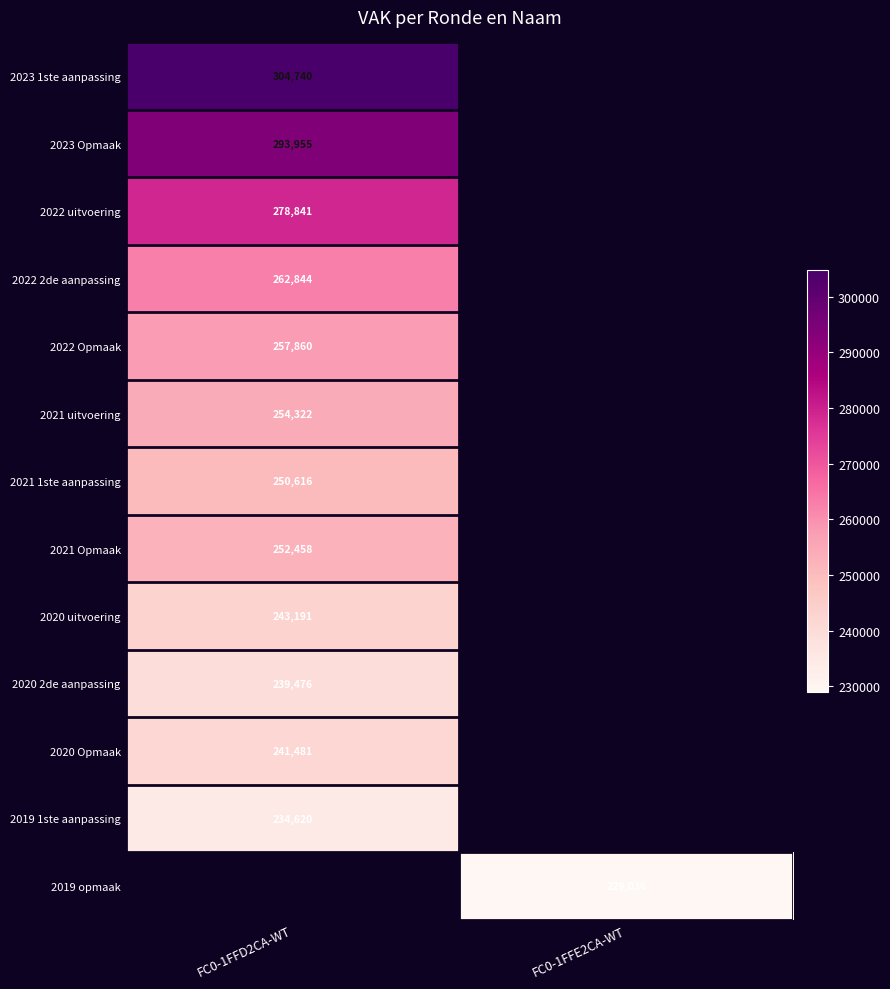

True or false: 2022 uitvoering has a value of 499492 at FC0-1FFD2CA-WT.

False